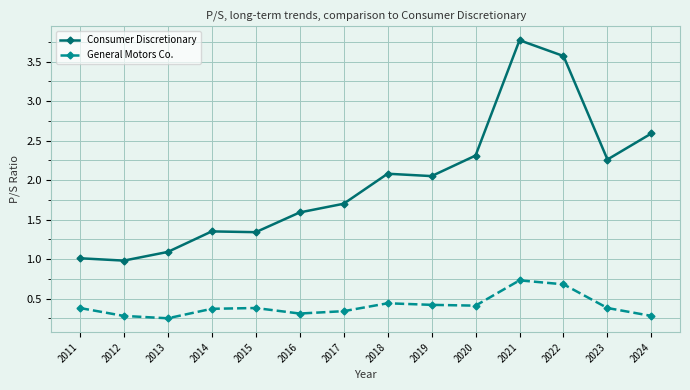

In Consumer Discretionary, how many points are lower than both neighbors (excluding endpoints)?

4